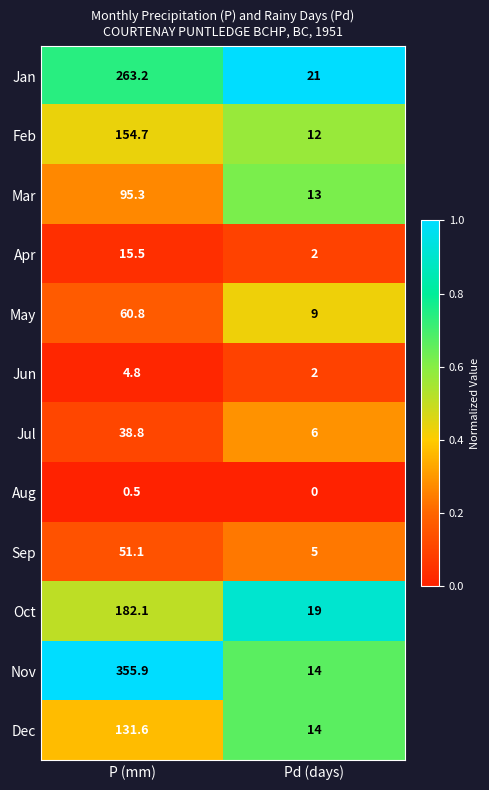

List the series in order of their peak value, highest first.

Nov, Jan, Oct, Feb, Dec, Mar, May, Sep, Jul, Apr, Jun, Aug